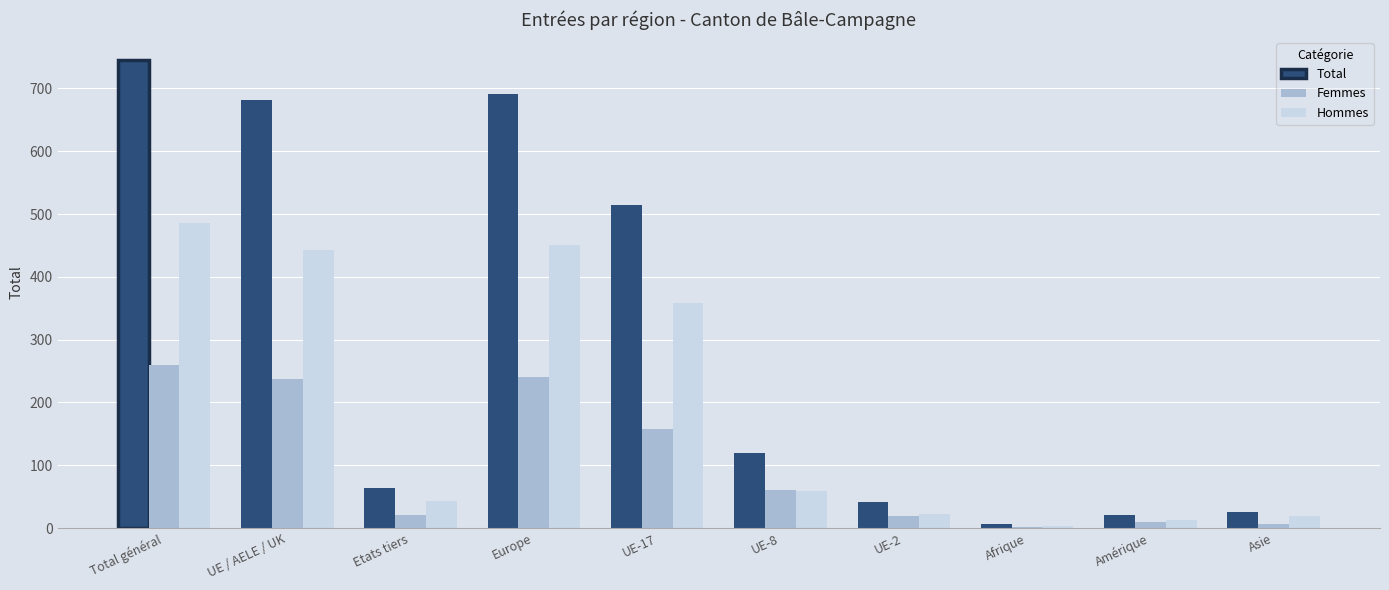

What is the sum of all Total values?

2909